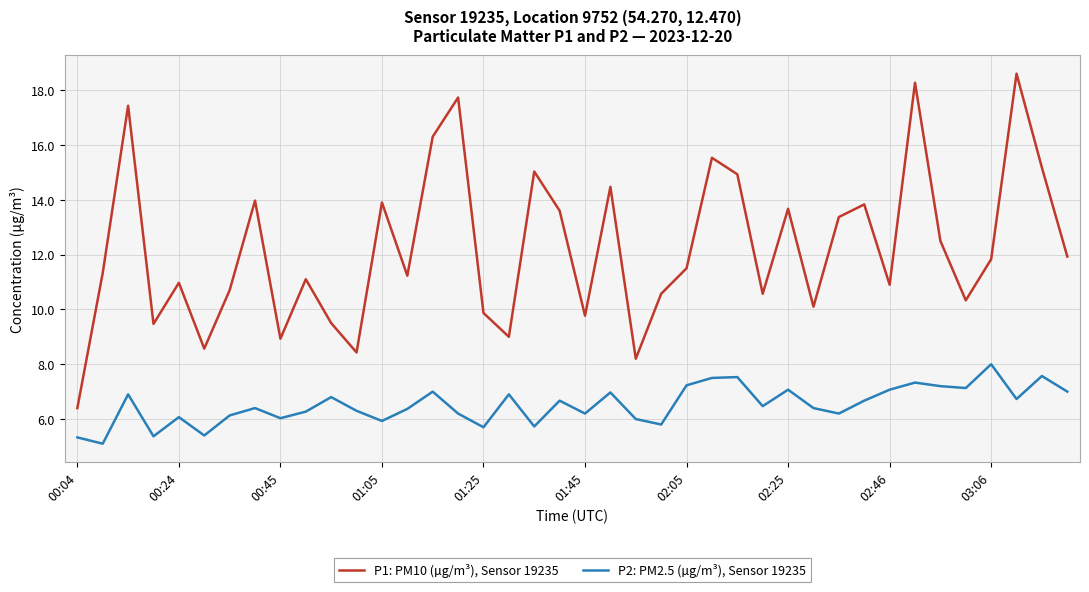

Which series has the largest total across all categories?

P1: PM10 (µg/m³), Sensor 19235